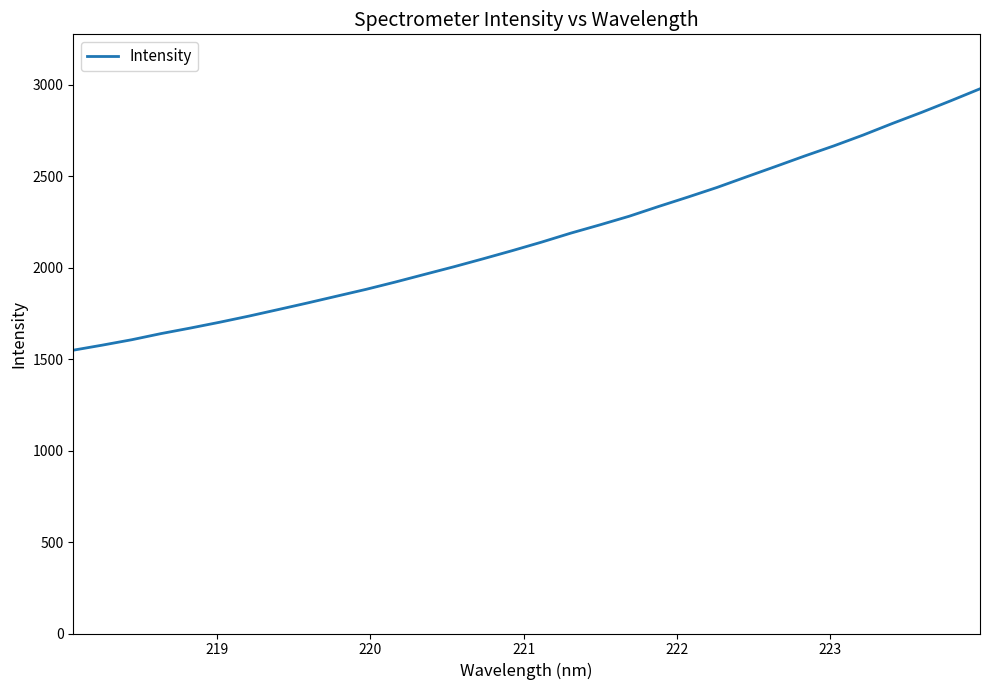

What is the difference between the maximum and minimum values?

1428.5